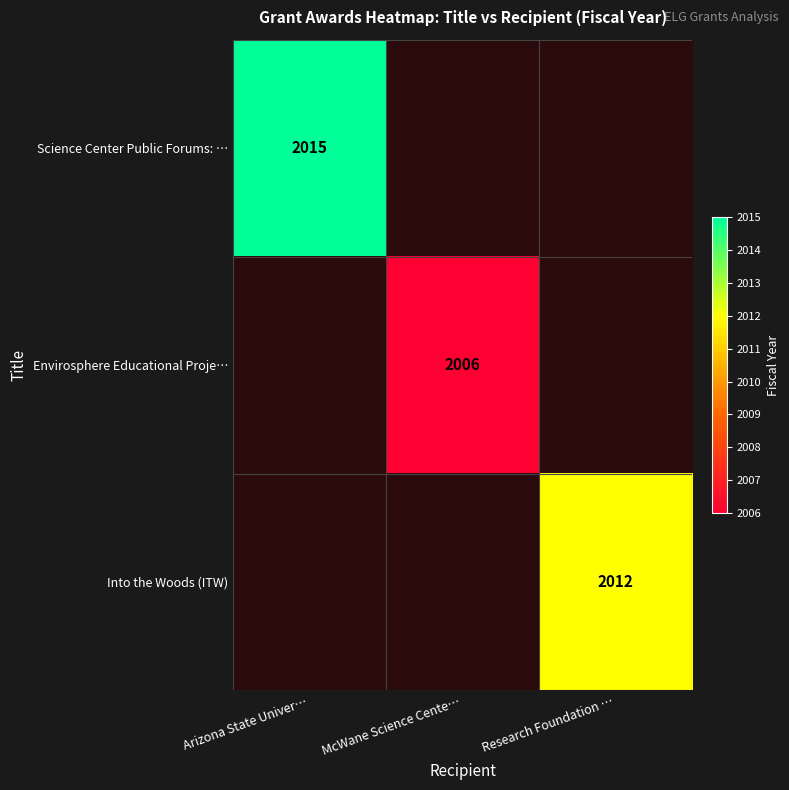

At how many categories does at least one series exceed 2013?

1